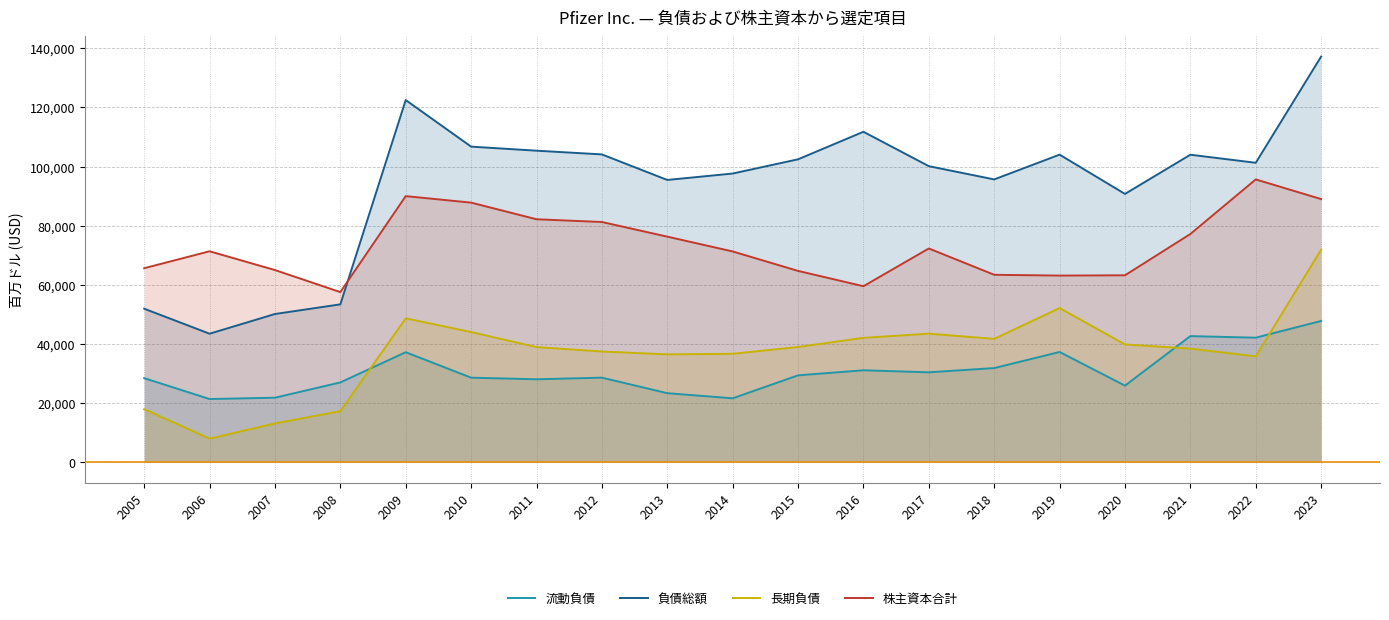

Count the number of data series in this chart.

4